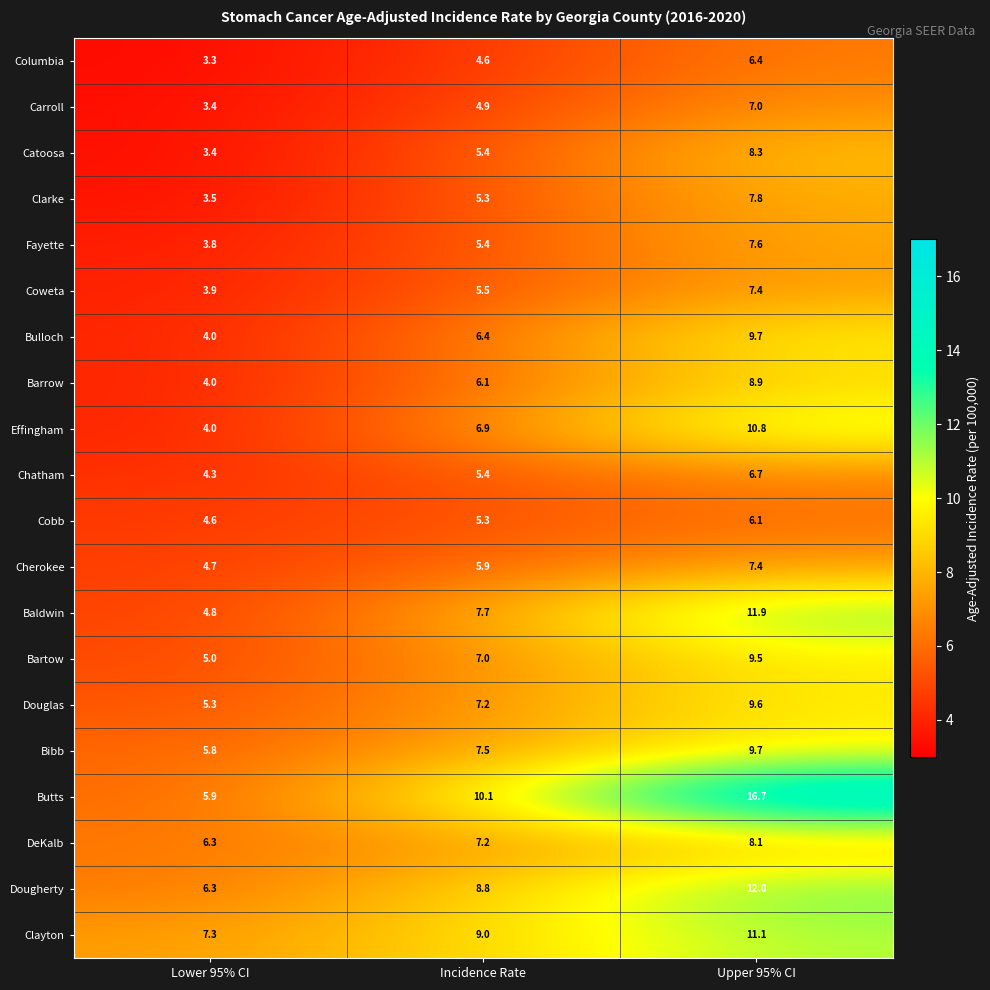

True or false: Barrow has a value of 6.0 at Lower 95% CI.

False